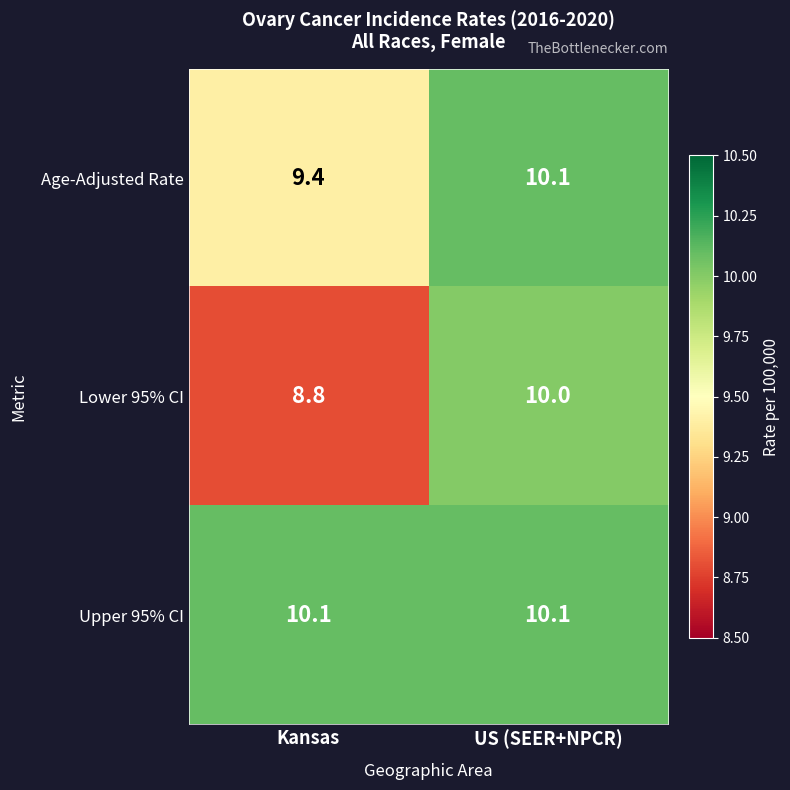

List the labels in order of Age-Adjusted Rate value, largest first.

US (SEER+NPCR), Kansas